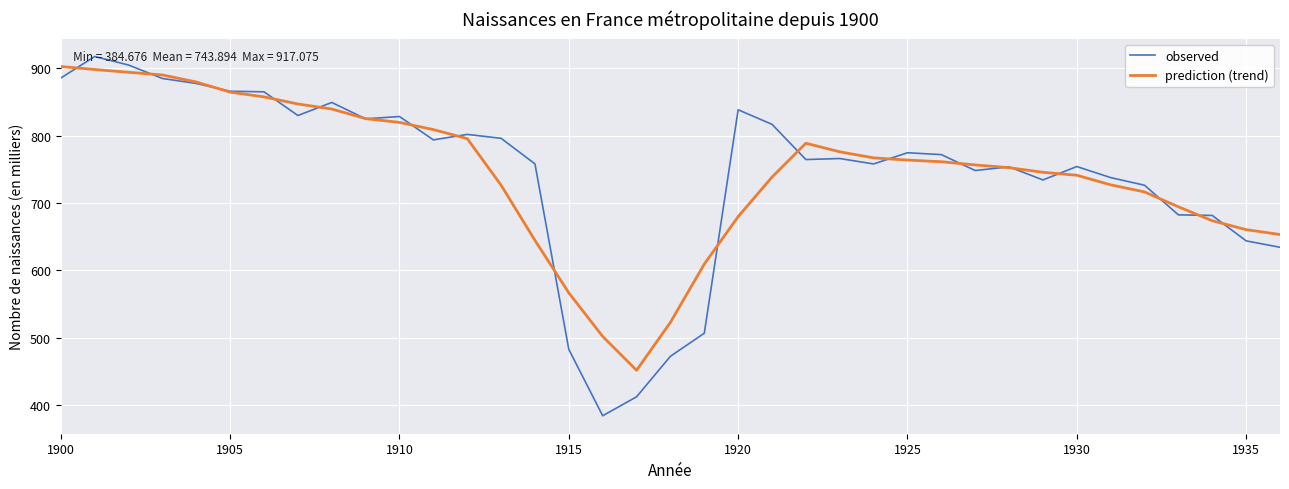

Which series has the widest spread of values?

observed